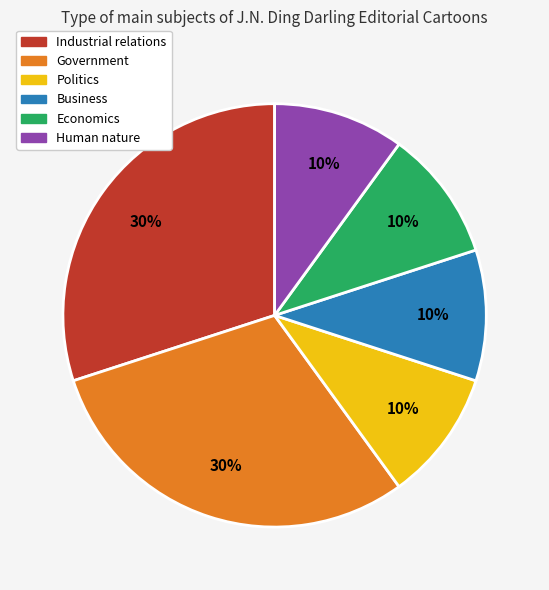

Do Industrial relations and Economics together represent more than half of the pie?

No